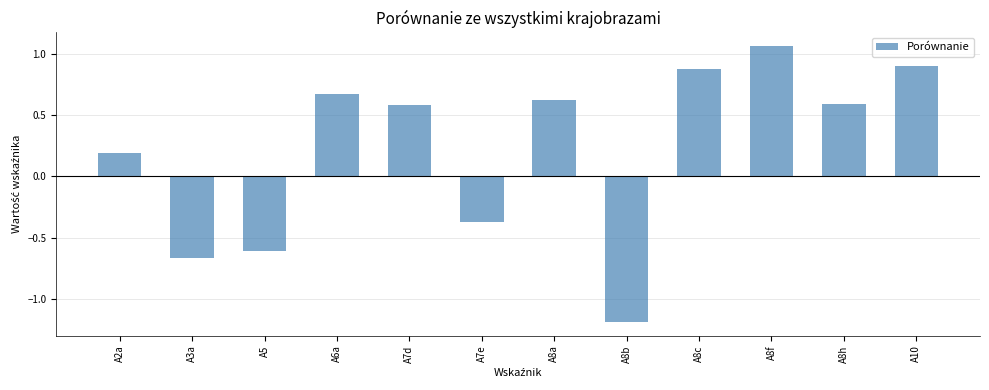

How many series are shown in this chart?

1